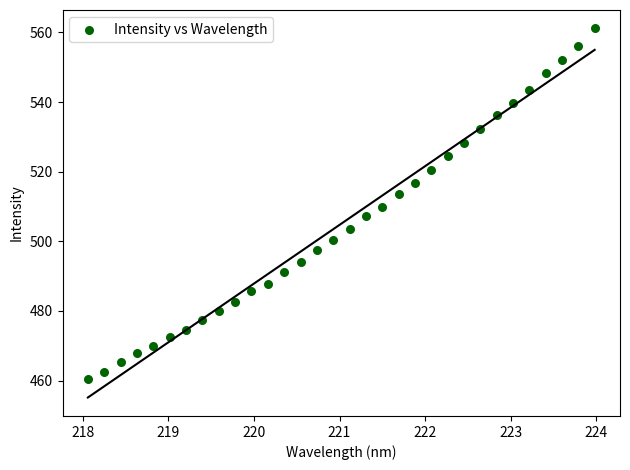

What is the range of X values (max minus min)?

5.9